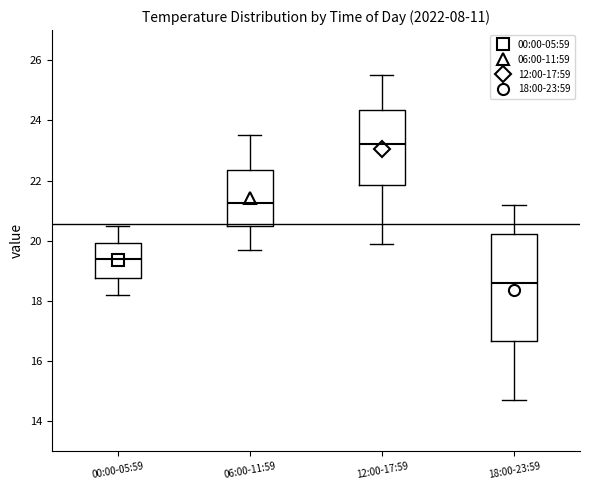

Which box is the tallest, from its lower edge to its upper edge?

18:00-23:59